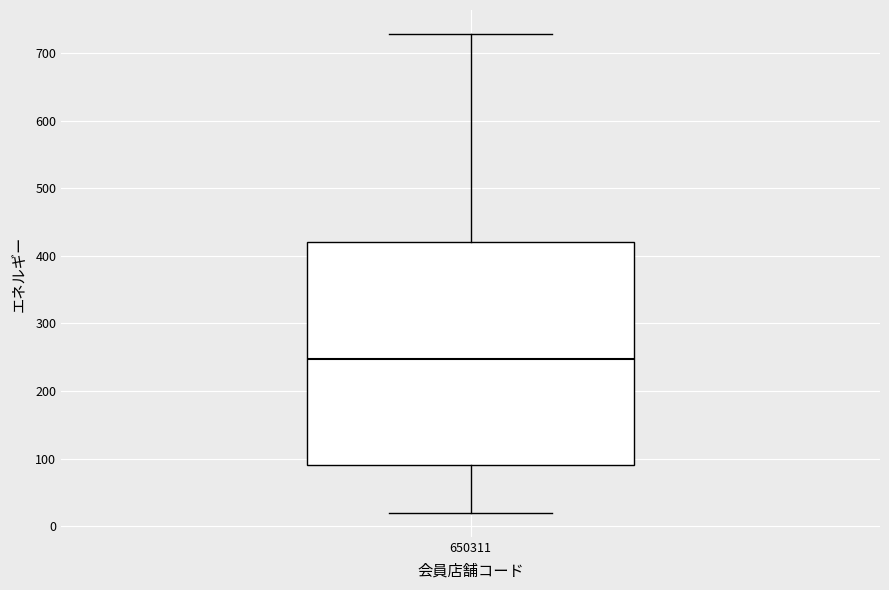

Where is the upper edge of the box at x = 650311 on the y-axis? The values are not printed on the chart, so give them approximately, as read against the axis.

420